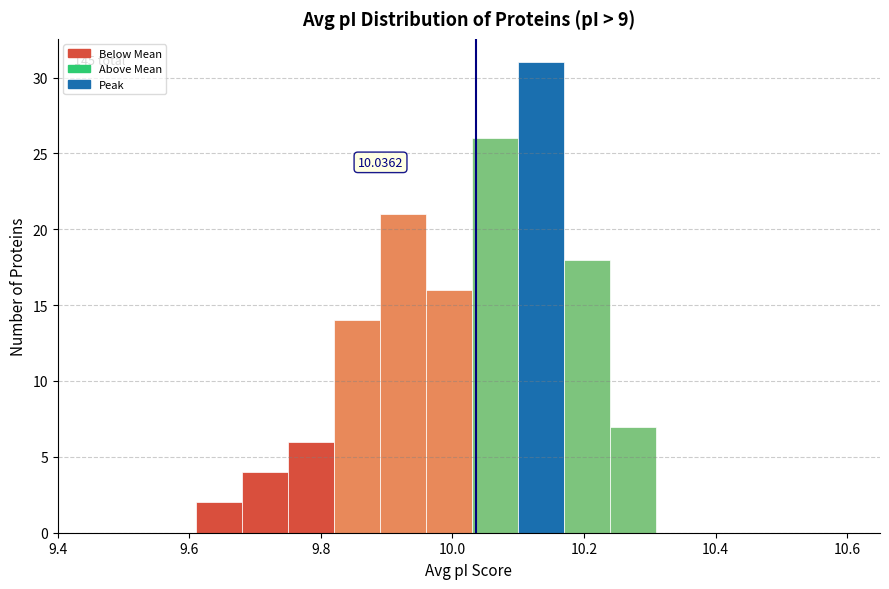

Read against the x-axis, roughly where is the centre of the tallest bar?

10.14